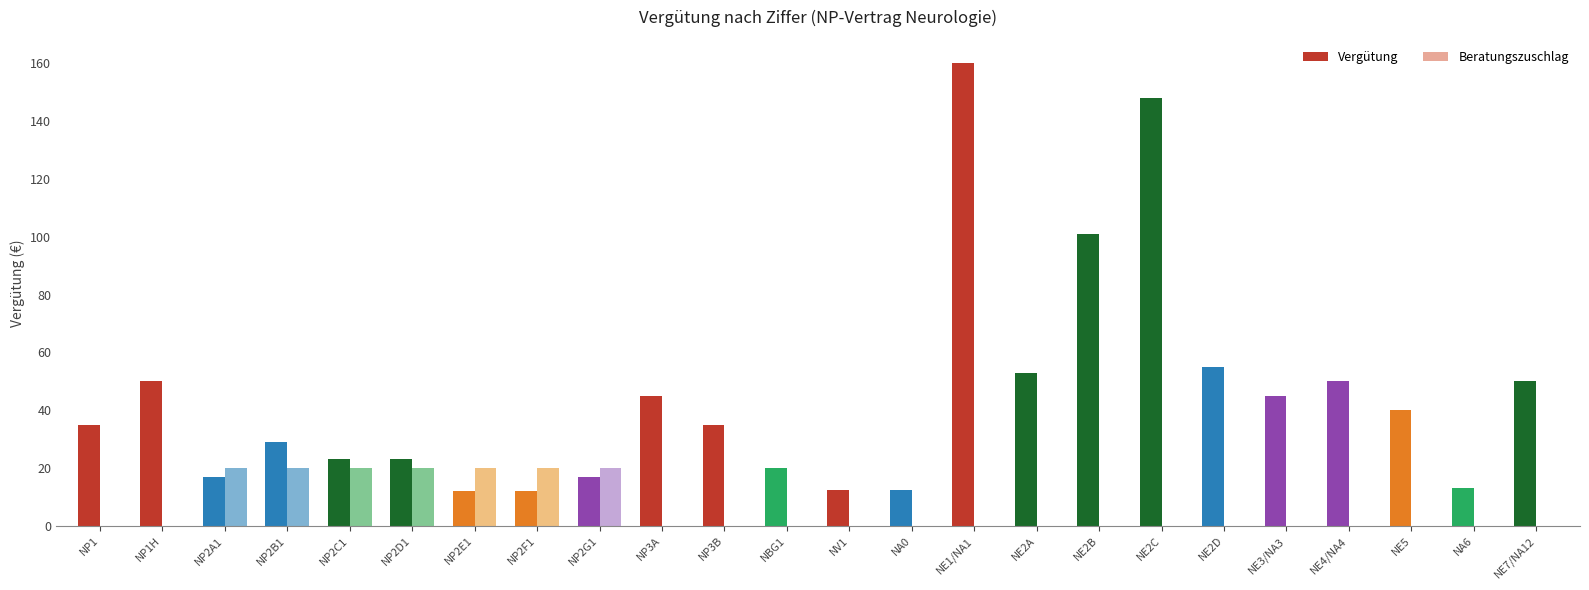

Count the number of categories in the chart.

24